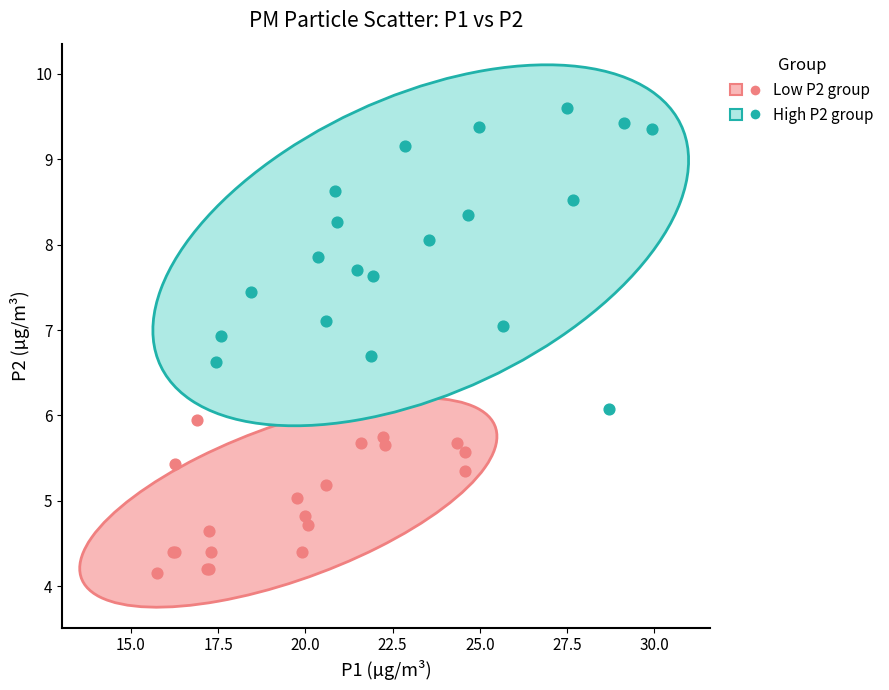

Which series reaches the maximum Y coordinate?

High P2 group